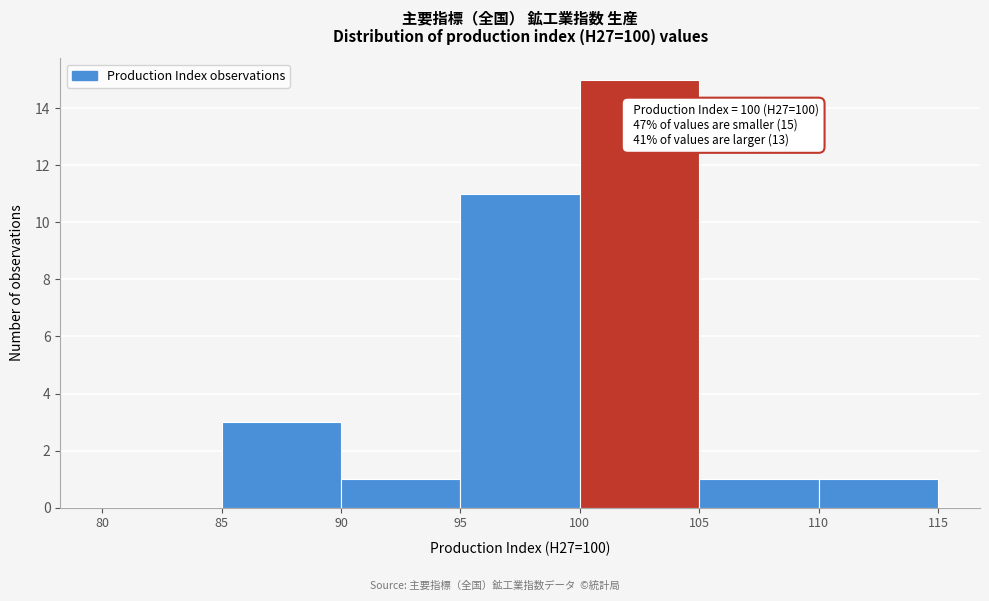

Over which range of the x-axis is the bar tallest?

100 to 105